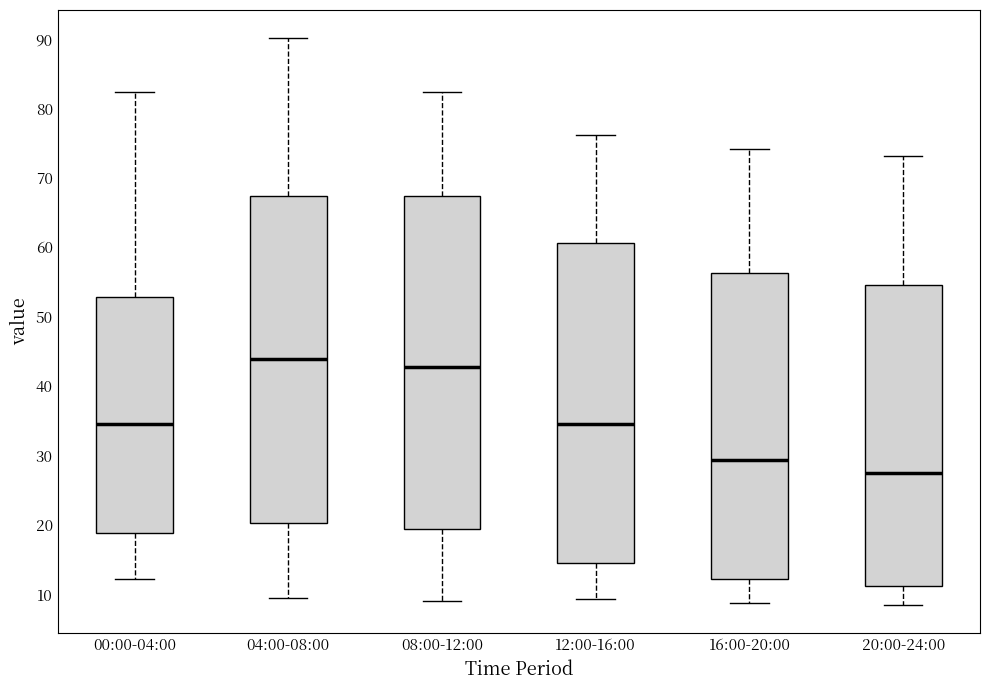

Which box's median line is the lowest?

20:00-24:00